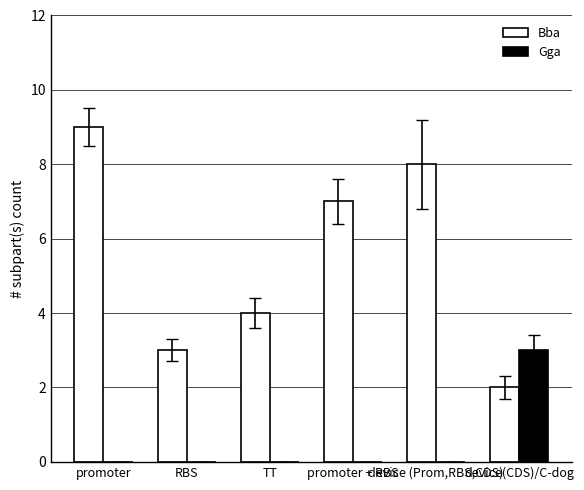

Which series has the largest total across all categories?

Bba